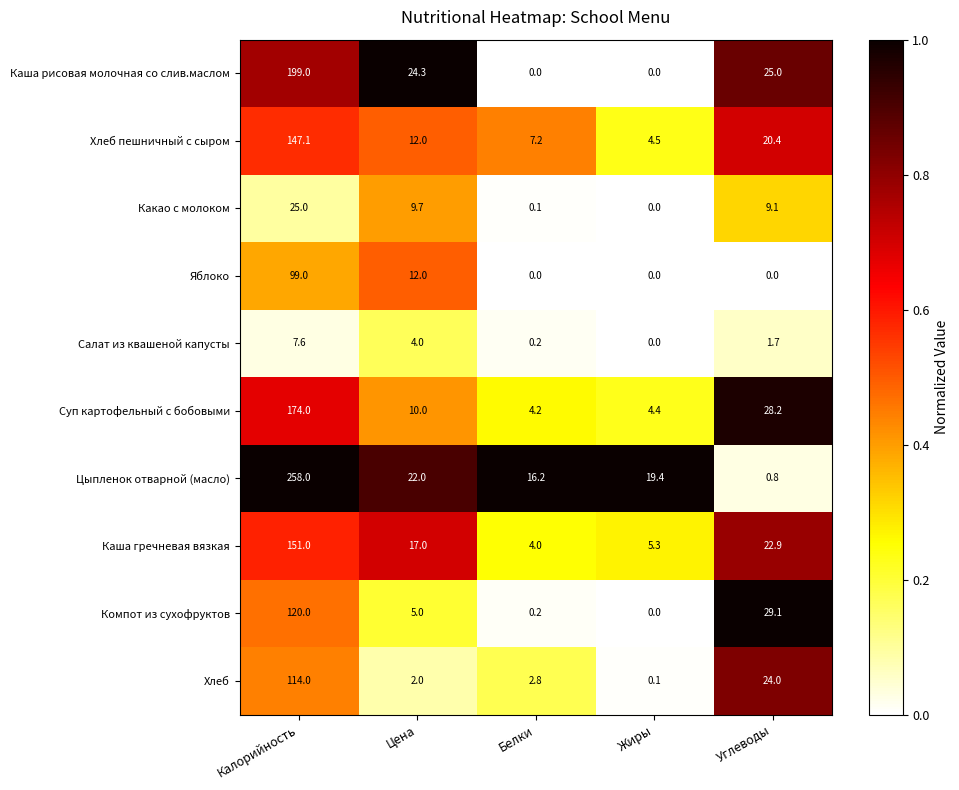

What is the approximate value of Компот из сухофруктов at Калорийность?

120.0